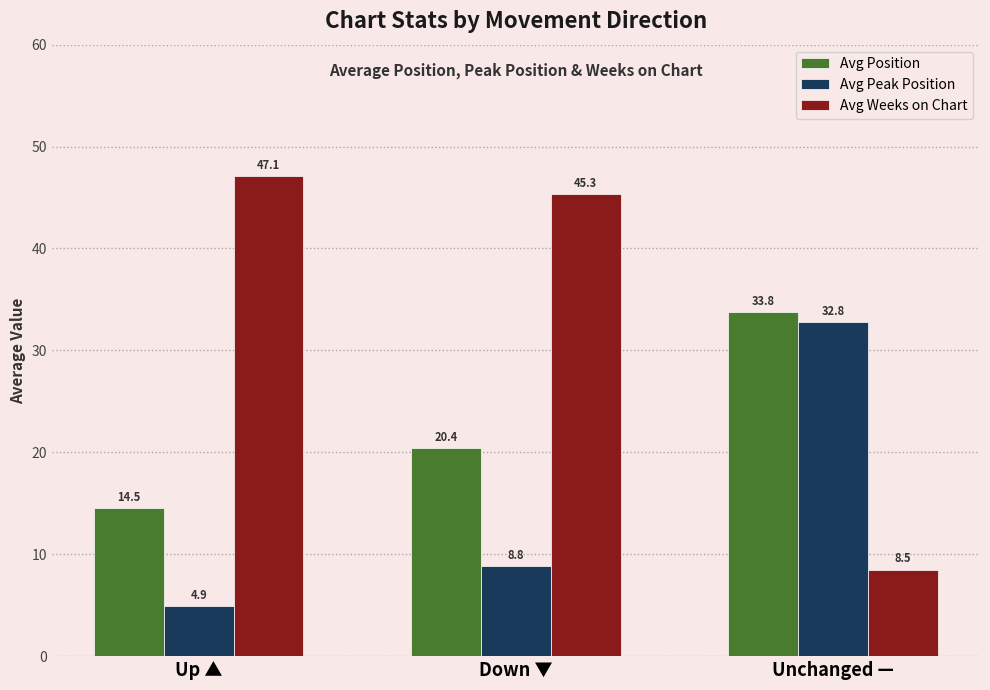

Which category has the highest value across all series?

Up ▲